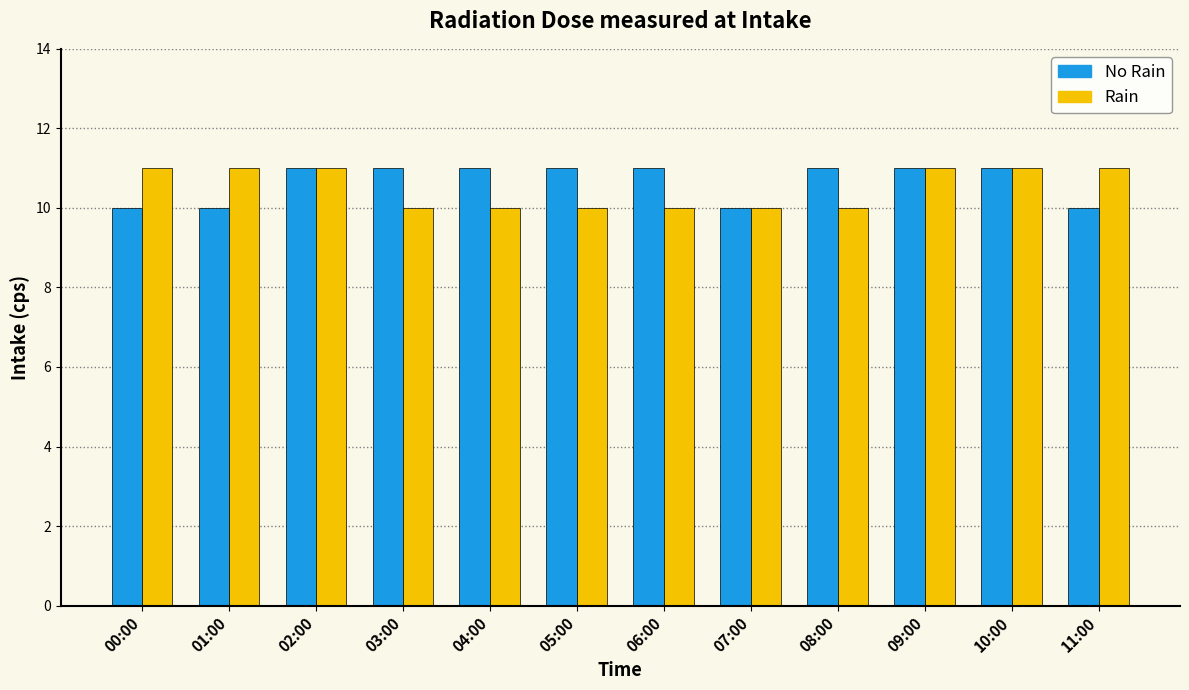

Rank the series by their average value, from lowest to highest.

Rain, No Rain